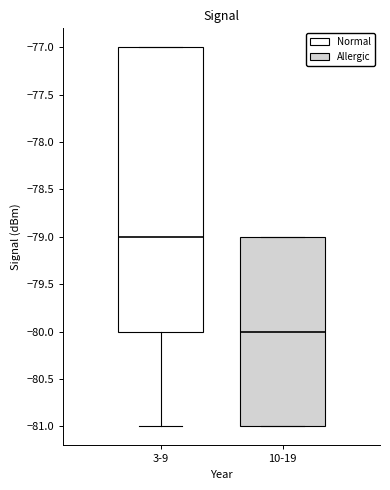

Comparing the boxes themselves (not the whiskers), which one is the tallest?

3-9